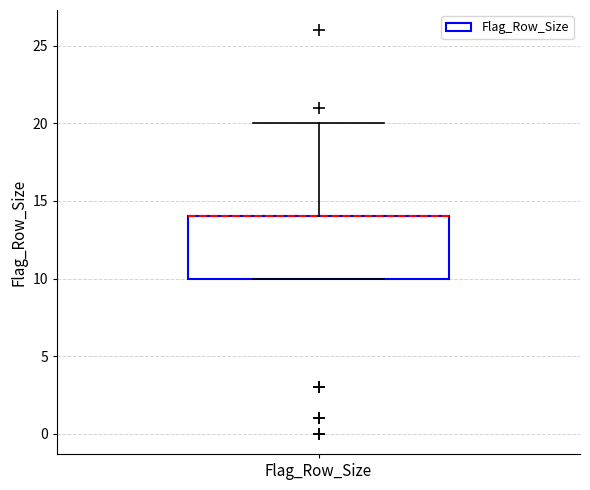

Where is the upper edge of the box for Flag_Row_Size on the y-axis? The values are not printed on the chart, so give them approximately, as read against the axis.

14